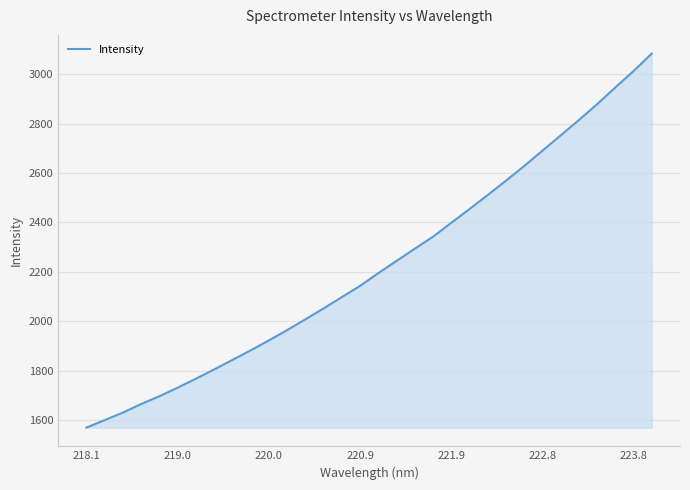

What is the difference between the maximum and minimum values?

1513.5